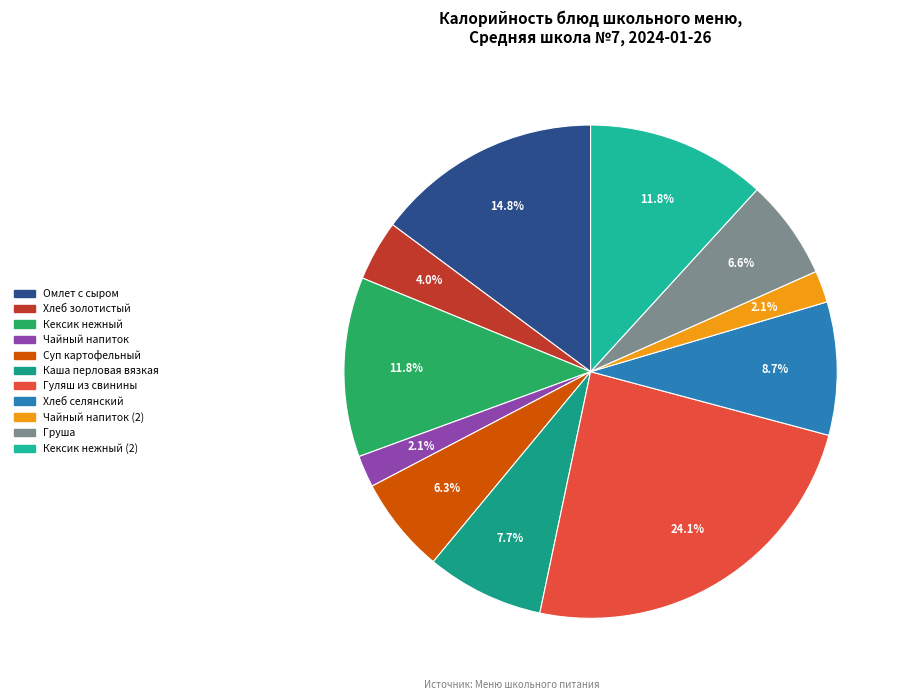

What is the ratio of the value at Чайный напиток to the value at Груша?

0.3